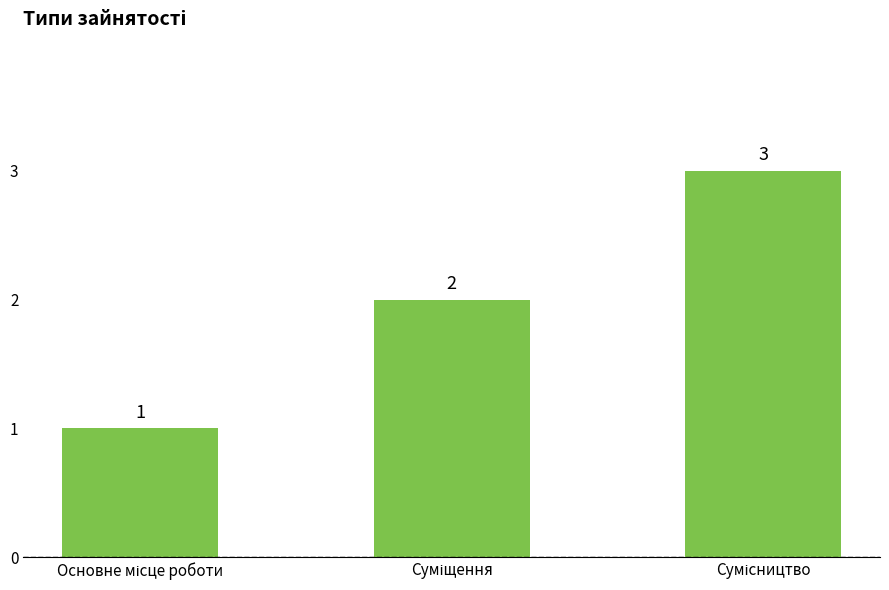

How many bars are there in total?

3